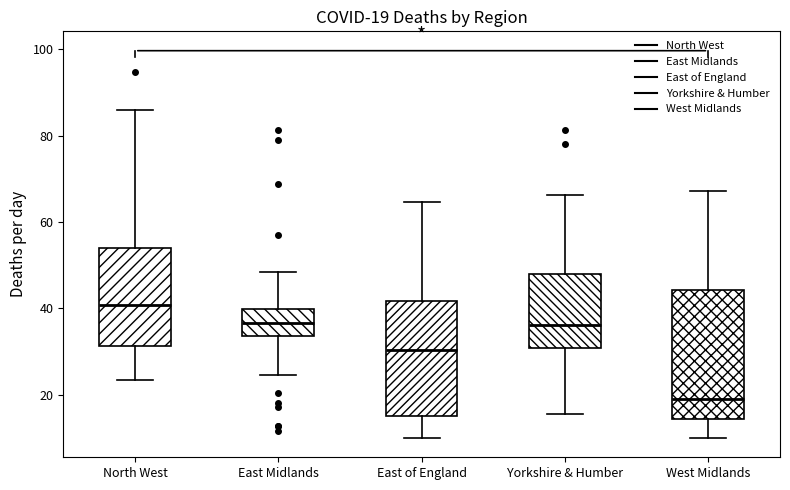

Which box's median line is the lowest?

West Midlands